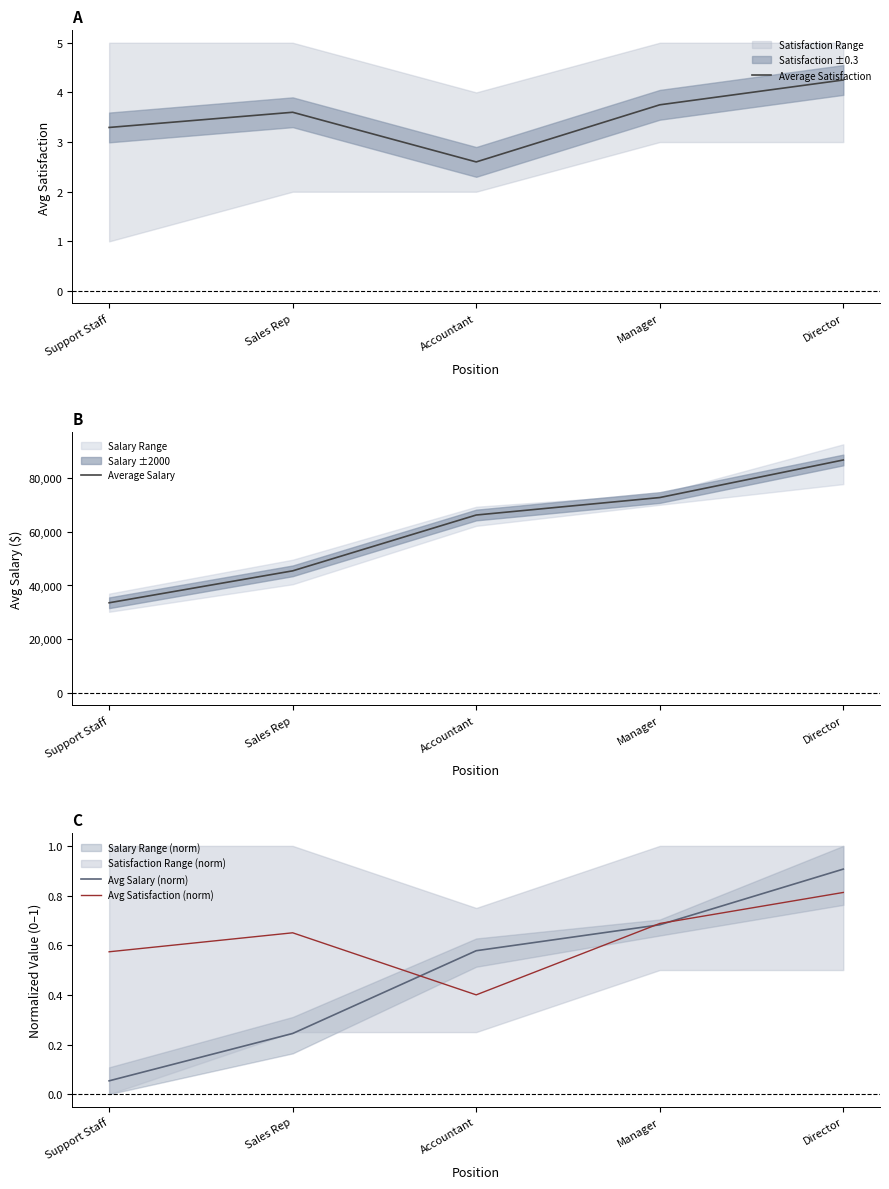

What is the label of the 2nd point from the left?

Sales Rep